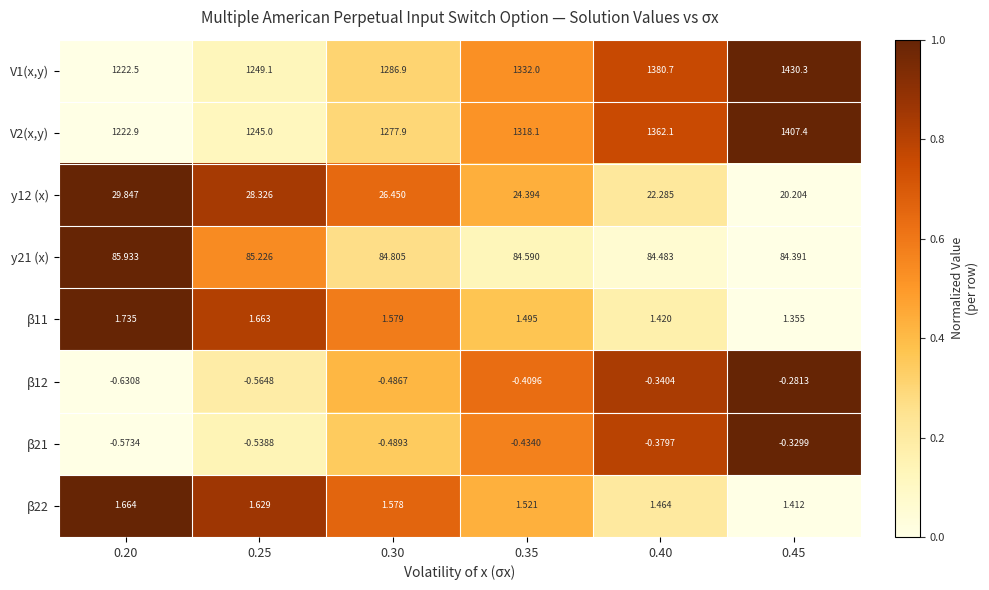

Is the value of β12 at 0.30 greater than the value of y12 (x) at 0.20?

No